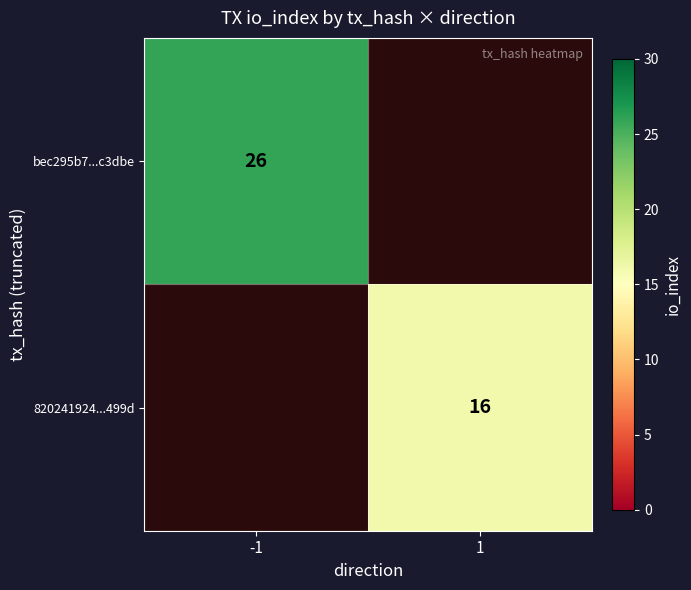

The 820241924...499d series shows 11 at 1. True or false?

False